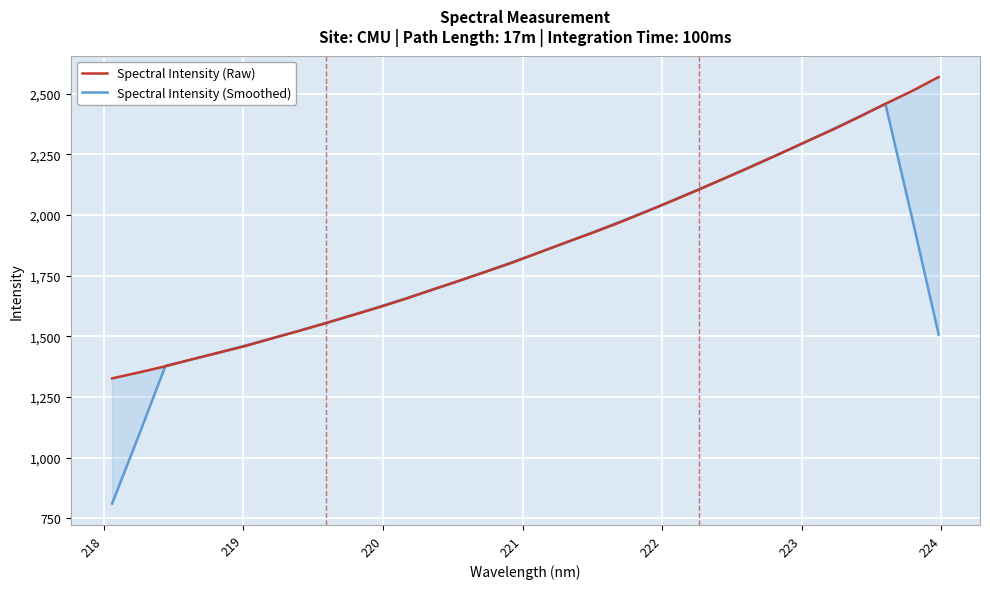

Which series has the widest spread of values?

Spectral Intensity (Smoothed)